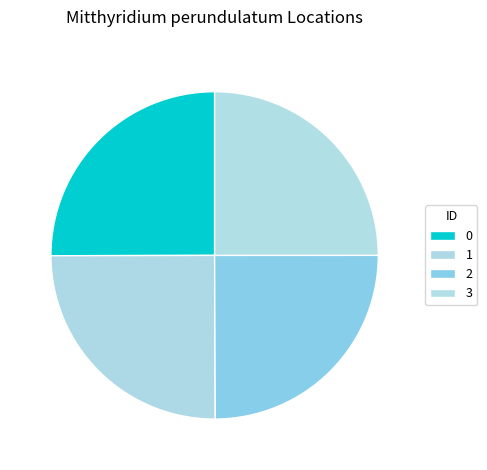

How many slices are in this pie chart?

4